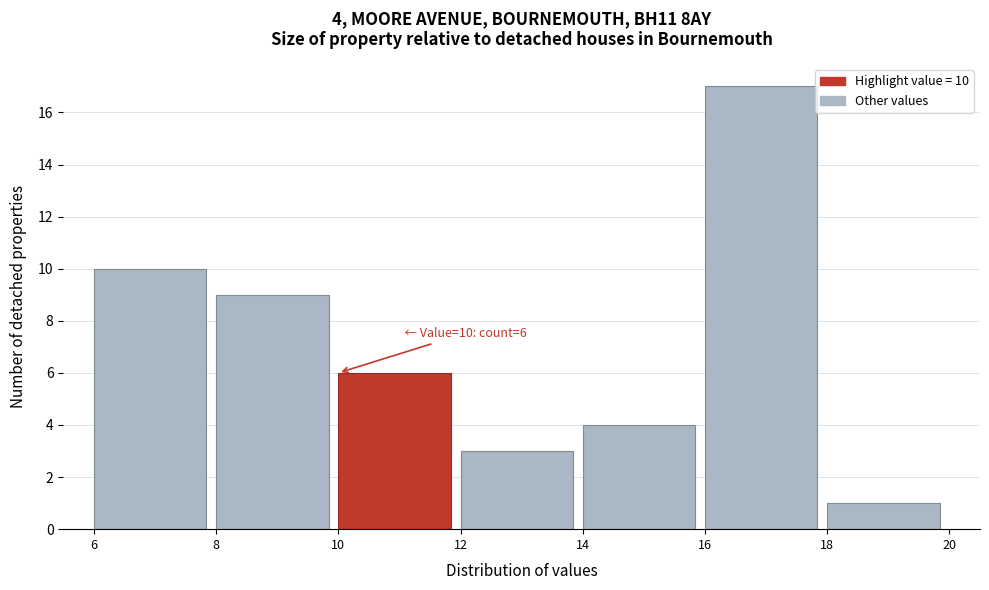

Over which range of the x-axis is the bar tallest?

16 to 18